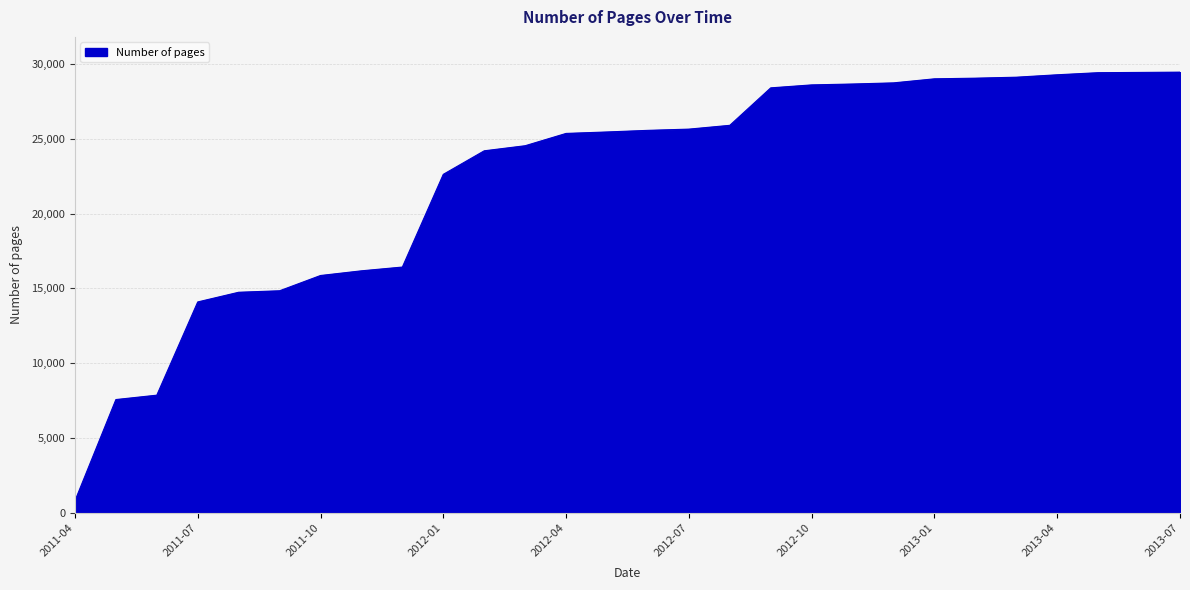

What is the greatest value displayed?

29456